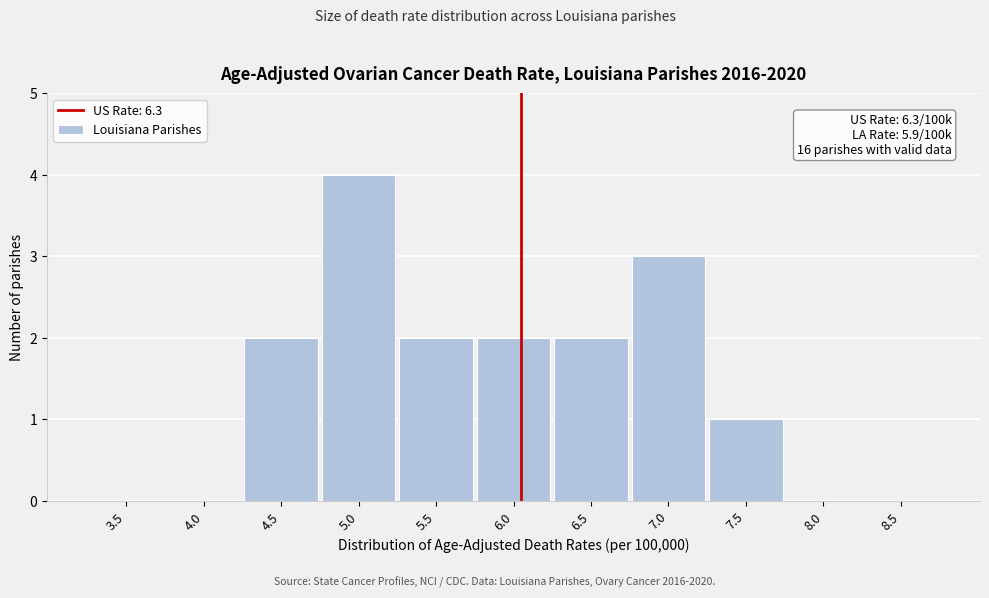

Reading right to left, list all the values displayed in this chart.

8.5=0	8.0=0	7.5=1	7.0=3	6.5=2	6.0=2	5.5=2	5.0=4	4.5=2	4.0=0	3.5=0